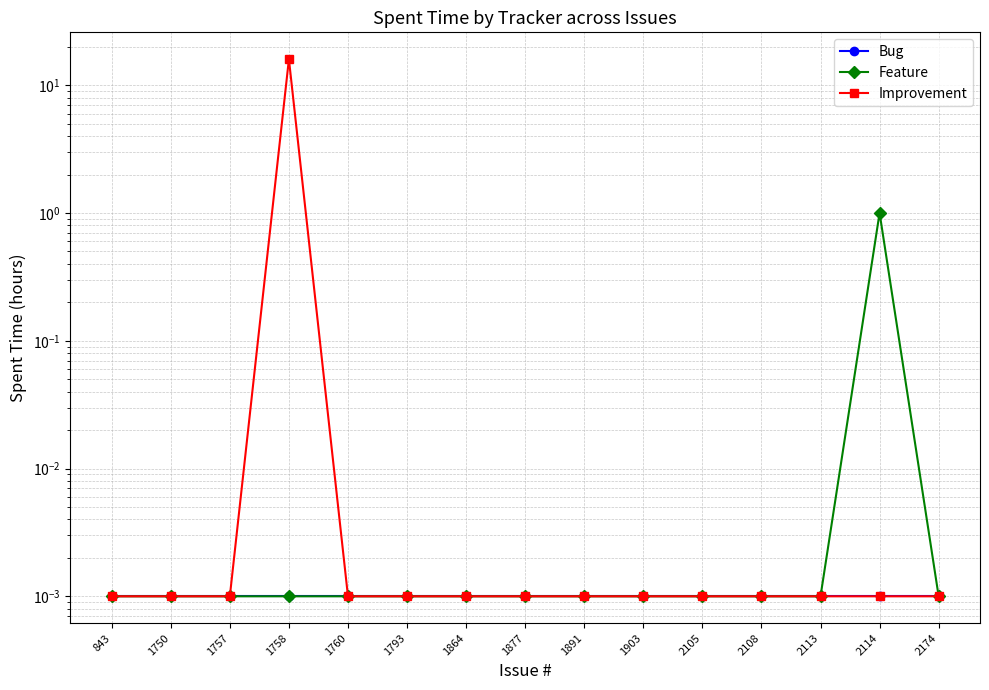

Which series has the largest total across all categories?

Improvement